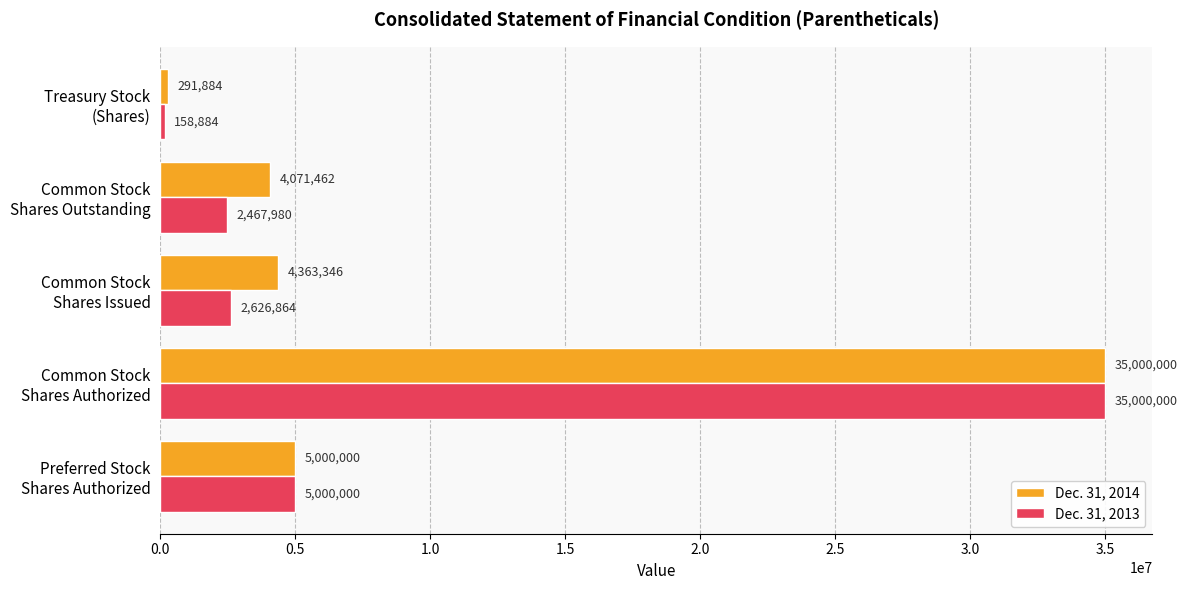

What is the minimum value shown in the chart?

158884